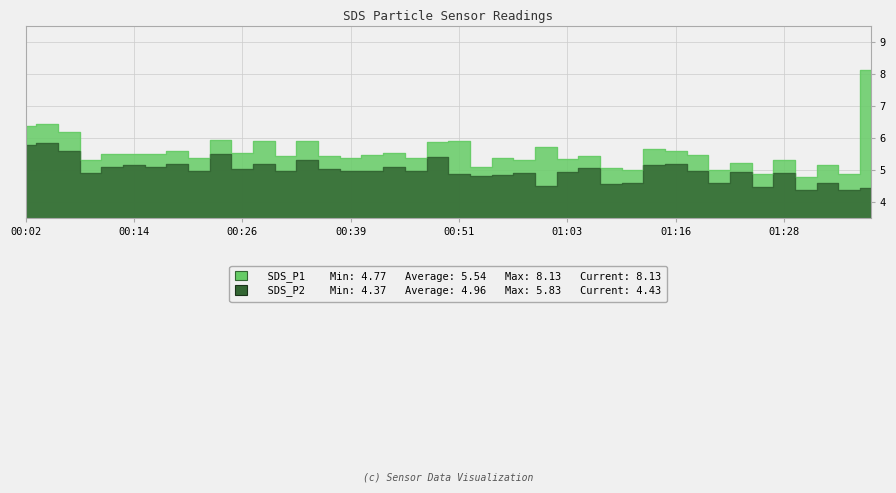

Which series changed the most between 00:31 and 01:21?

SDS_P1